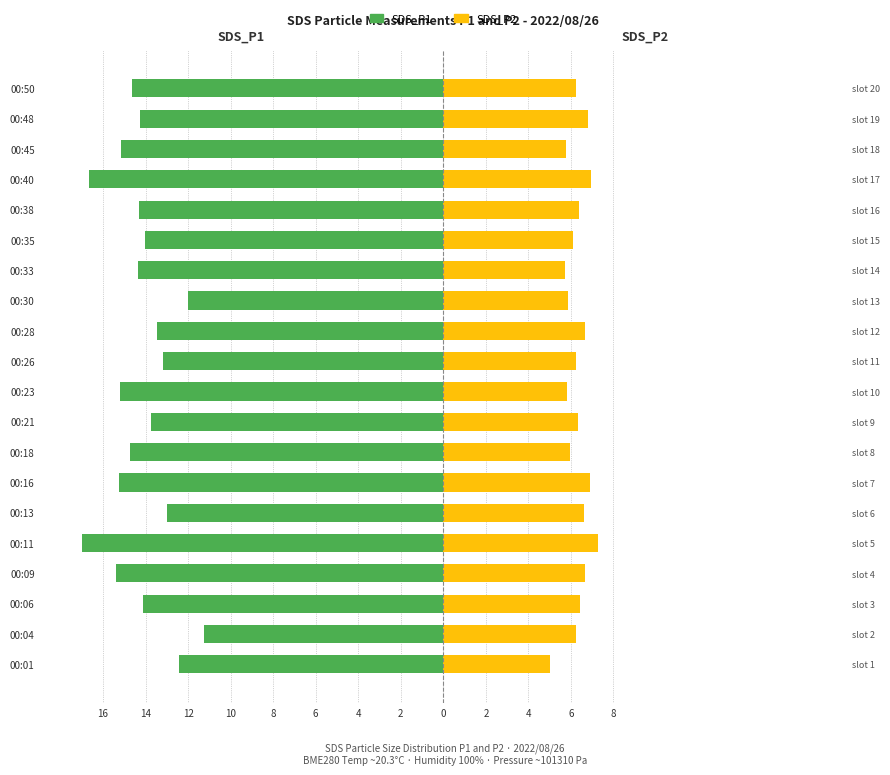

How many values in the SDS_P1 series exceed -14?

7